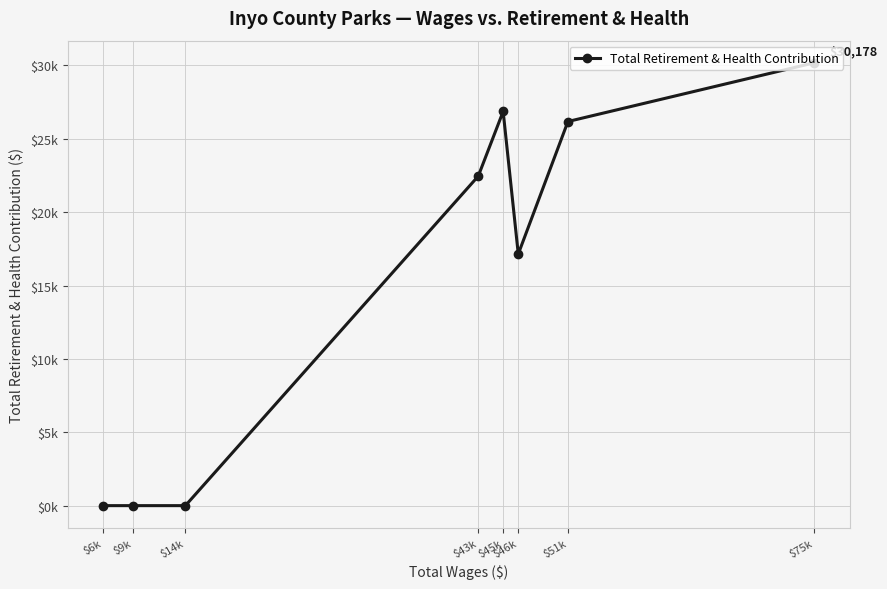

What is the label of the 1st point from the right?

$75k